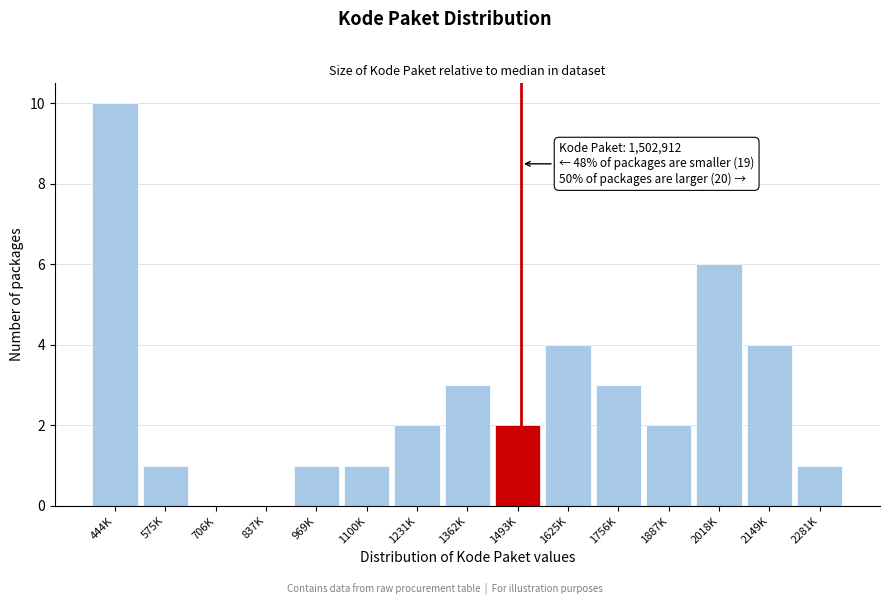

Reading right to left, what are all the values shown in this chart?

2281K=1	2149K=4	2018K=6	1887K=2	1756K=3	1625K=4	1493K=2	1362K=3	1231K=2	1100K=1	969K=1	837K=0	706K=0	575K=1	444K=10